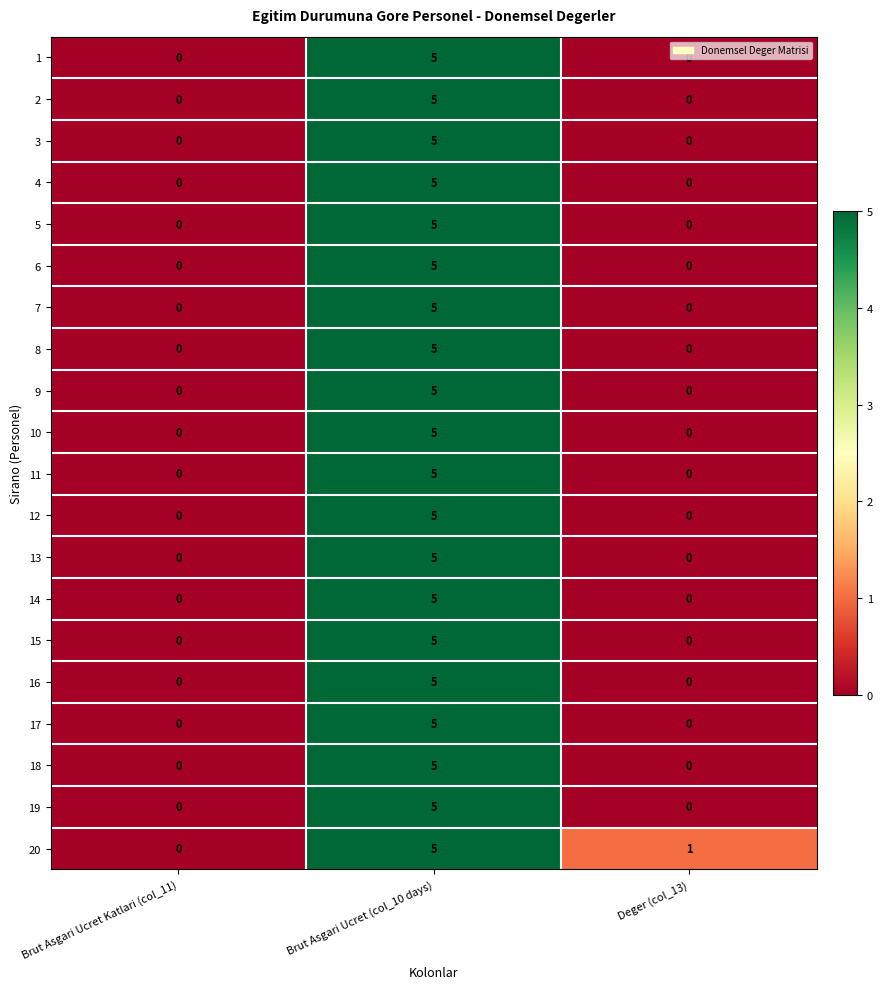

How many 16 values are between 0 and 5?

3